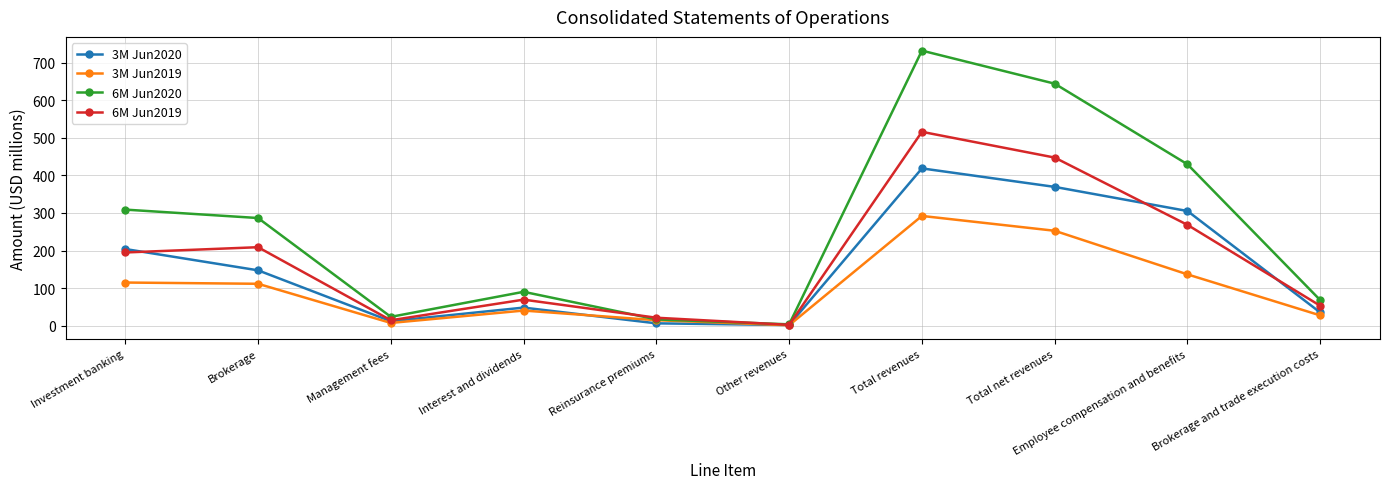

Does the chart have visible grid lines?

Yes